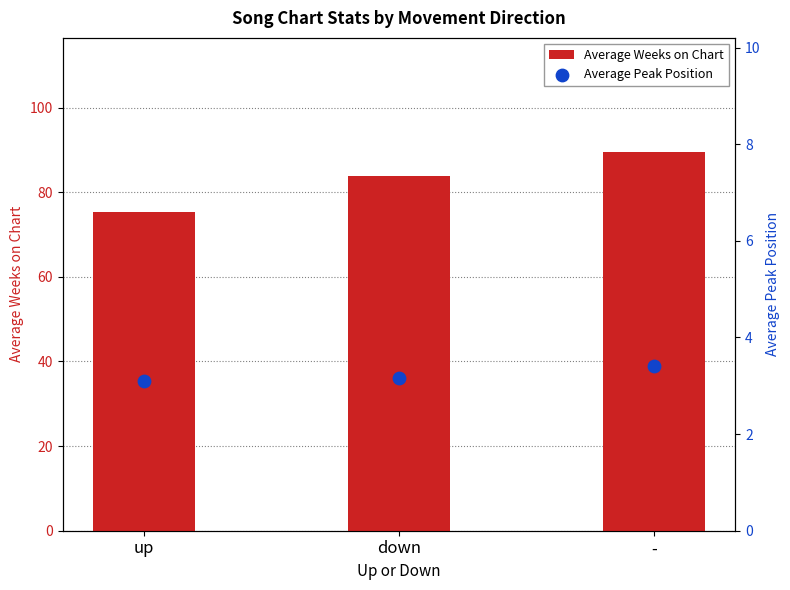

What are all the series names shown in the legend?

Average Weeks on Chart, Average Peak Position